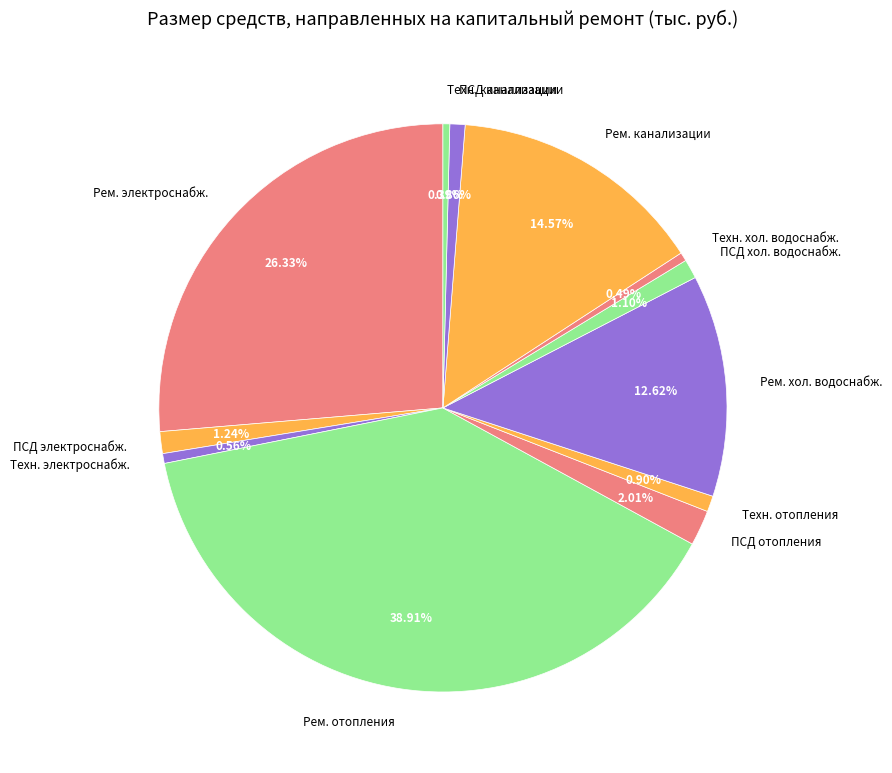

Which has a higher value, Техн. отопления or Техн. канализации?

Техн. отопления